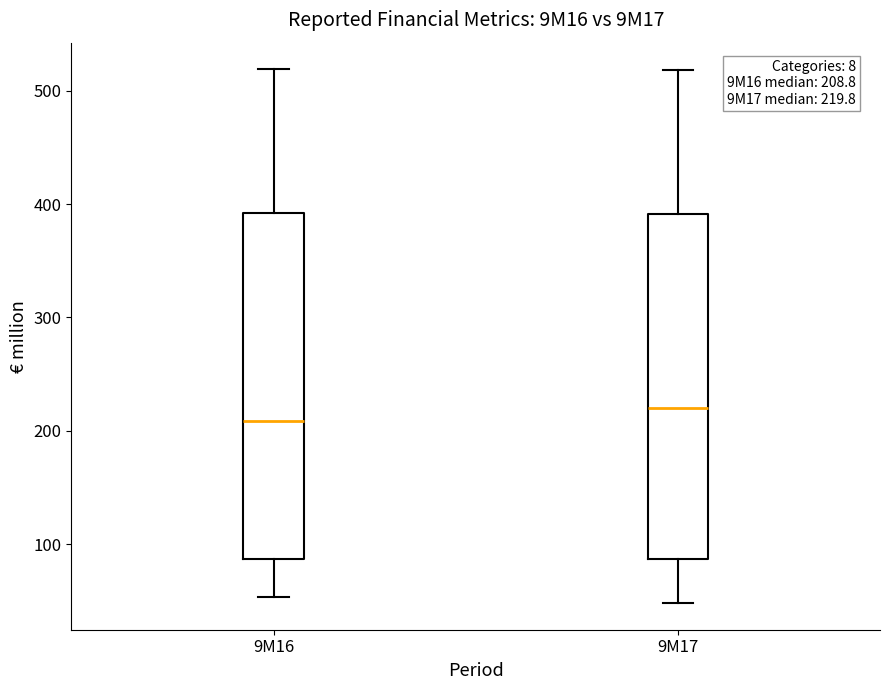

Which box's median line is the highest?

9M17